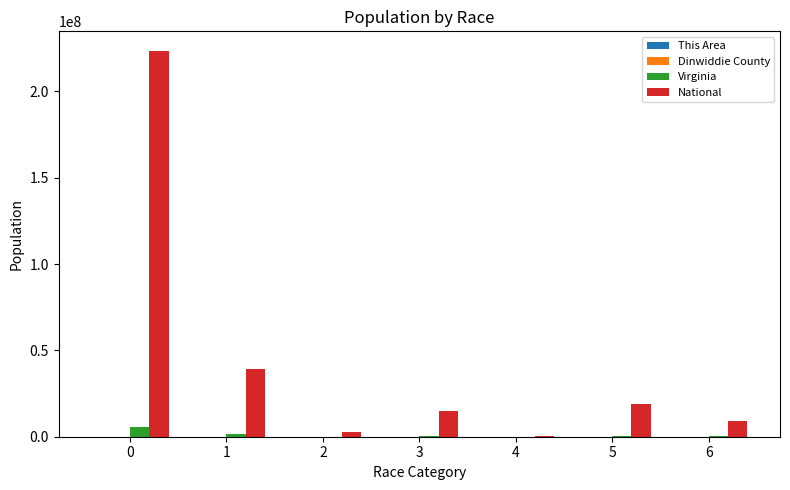

How many groups of bars are there?

7